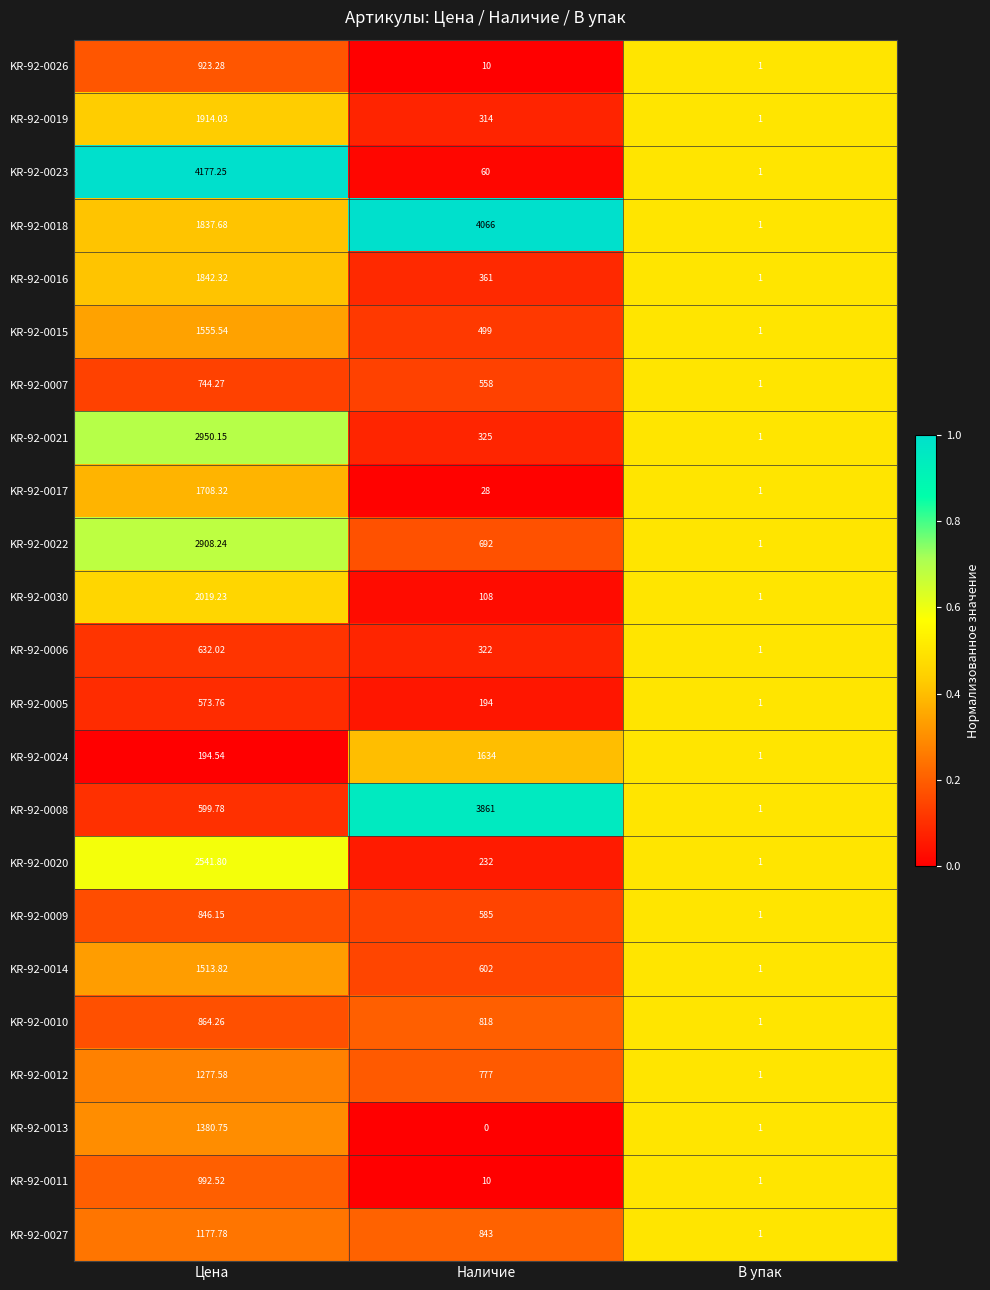

At which label is KR-92-0013 closest to 690?

В упак